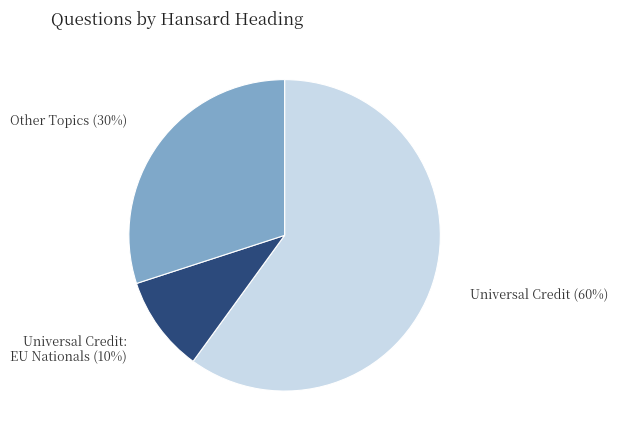

Approximately how many times larger is the value at Universal Credit compared to Universal Credit: EU Nationals?

6.0